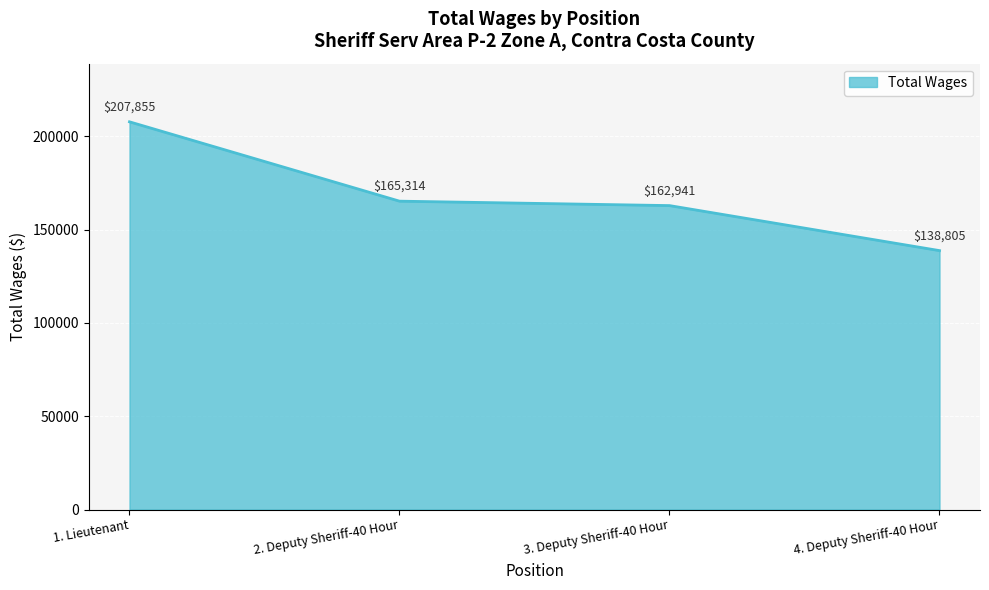

What is the sum of all values?

674915